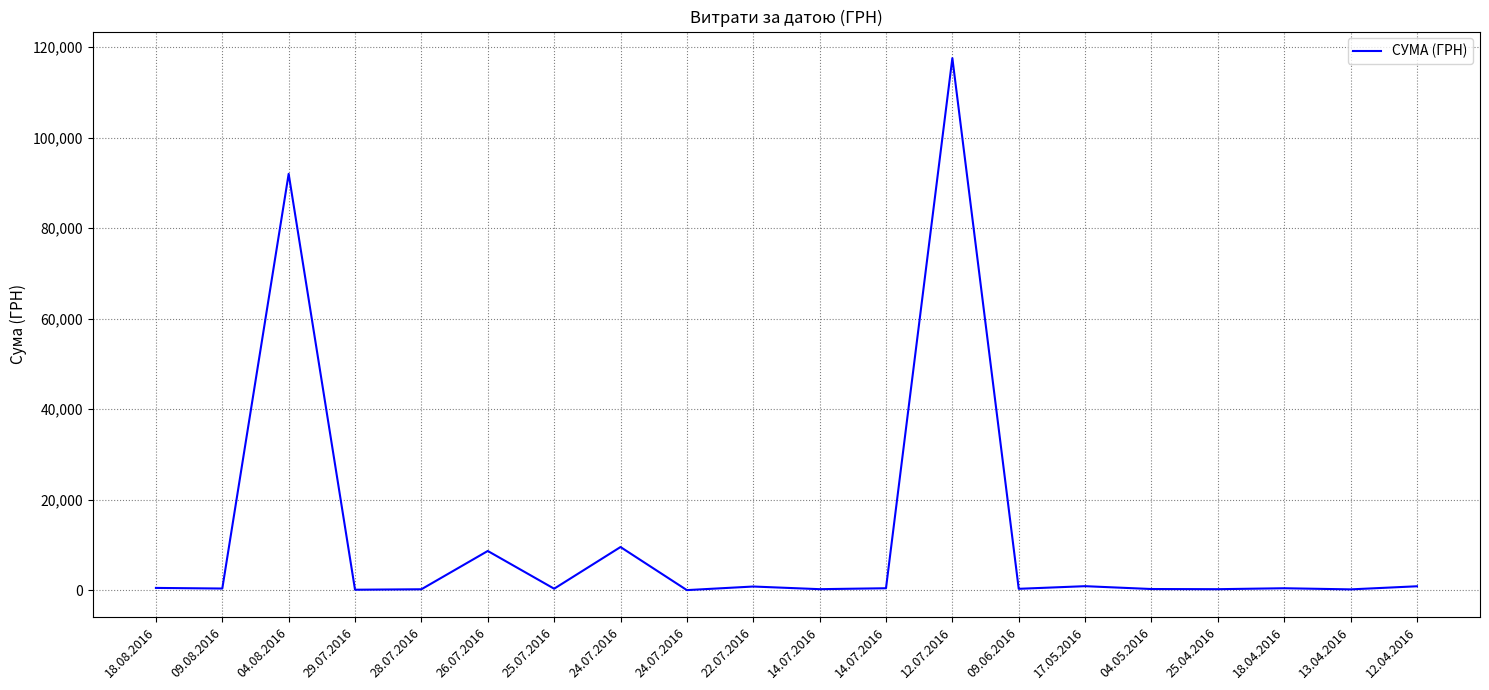

Is this an area chart (filled region under the line)?

No